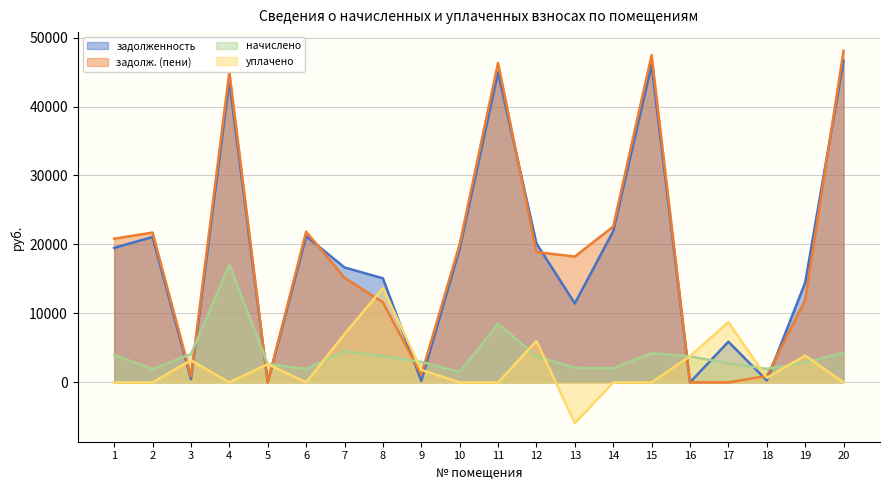

What is the difference between the second highest and minimum values in the начислено series?

7013.0